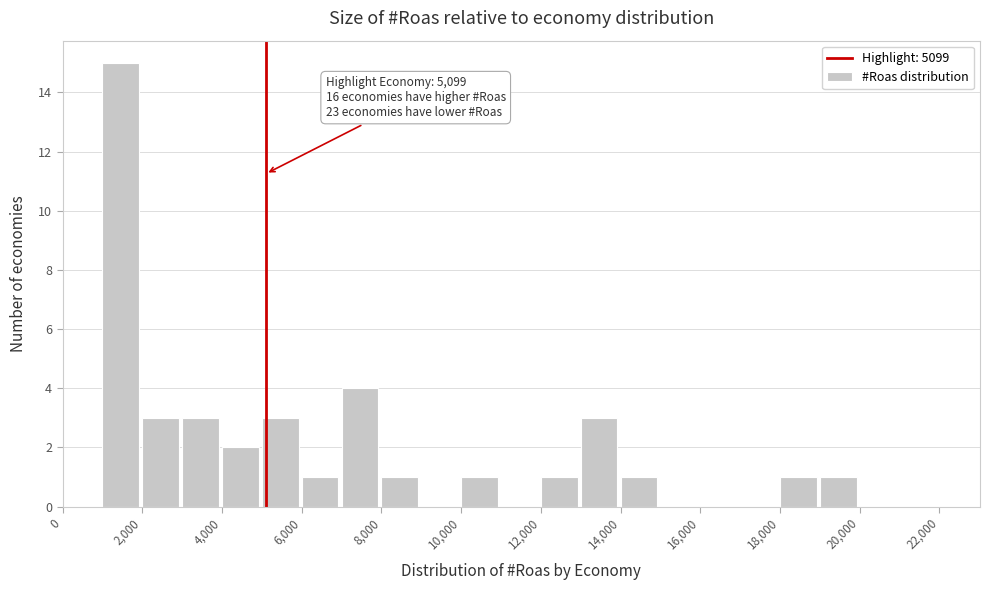

Over which range of the x-axis is the bar tallest?

1000 to 2000